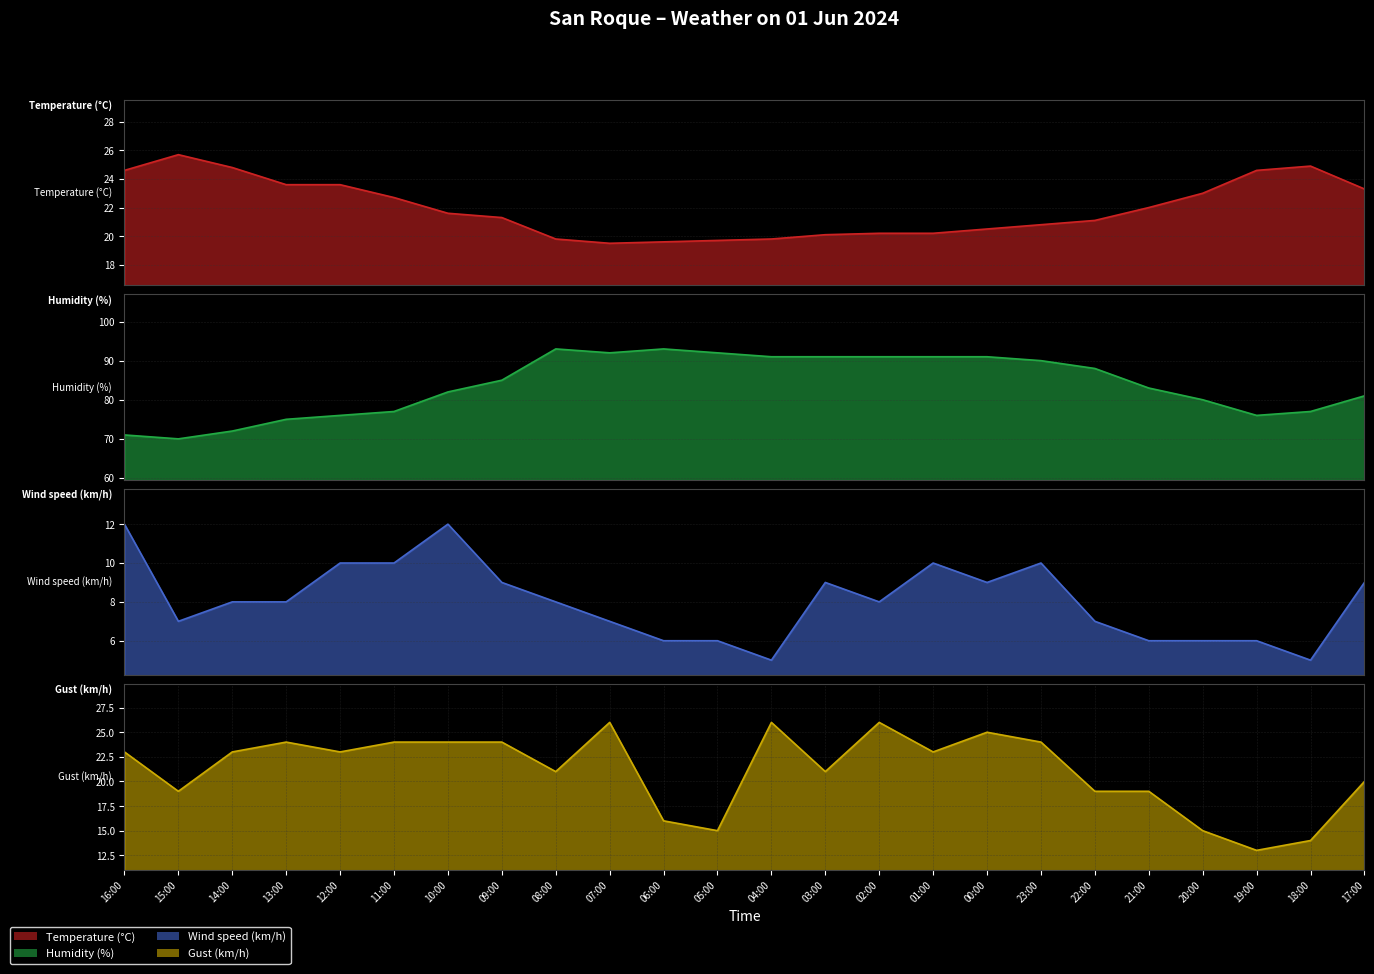

True or false: Gust (km/h) has more than 1 interior local peaks.

True